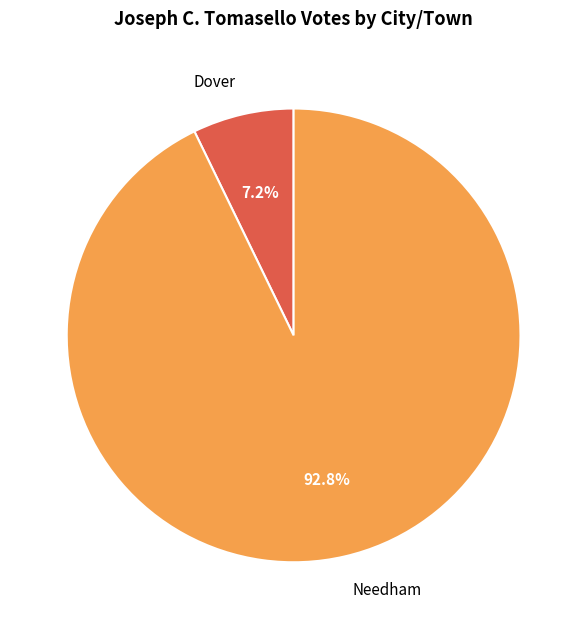

What percentage is the Needham slice, to the nearest percent?

93%